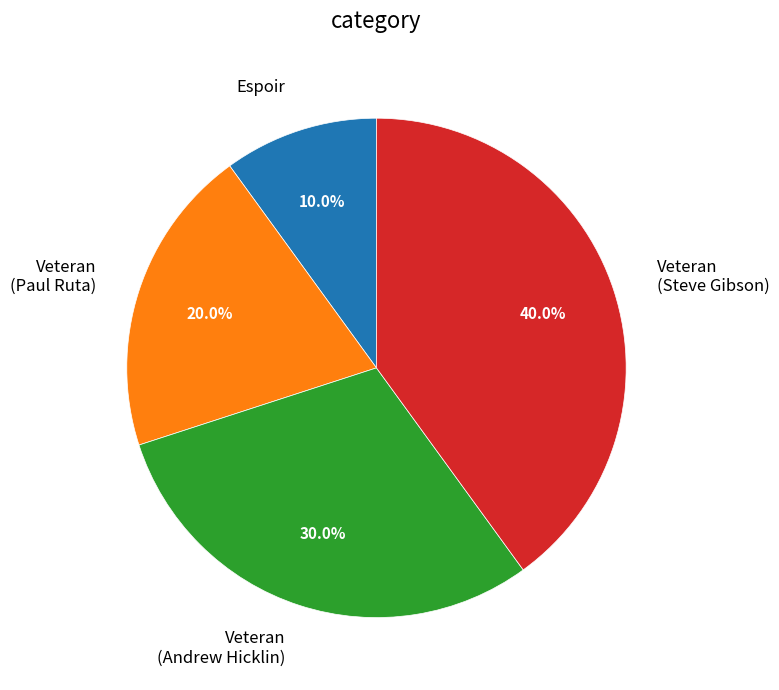

Which slice is the largest?

Veteran (Steve Gibson)